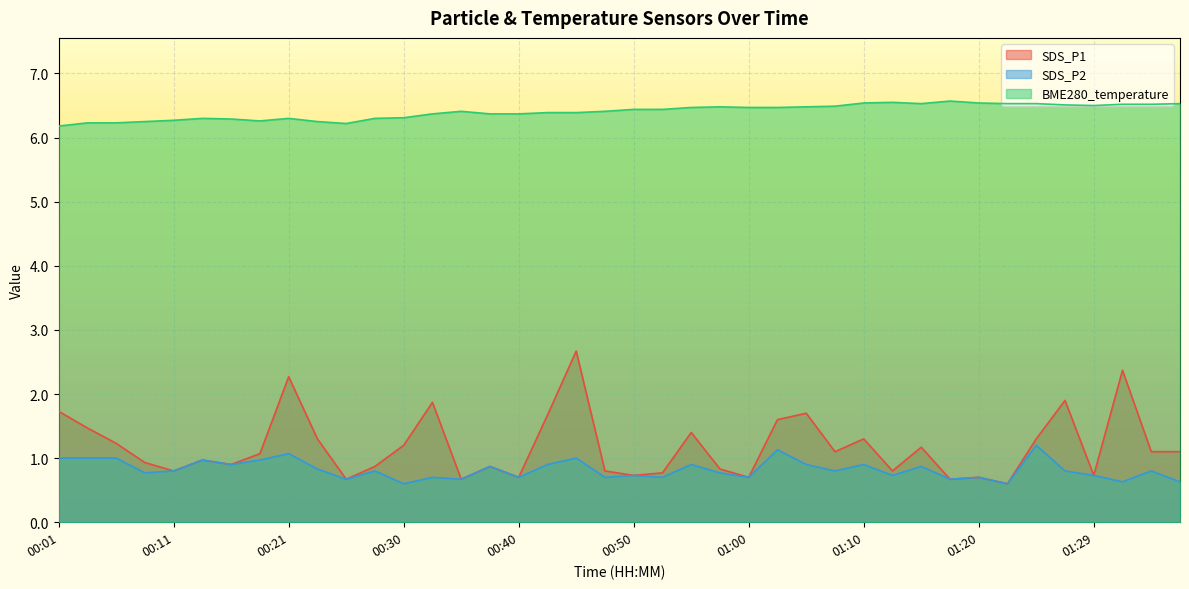

True or false: SDS_P1 has a value of 1.3 at 01:10.

True